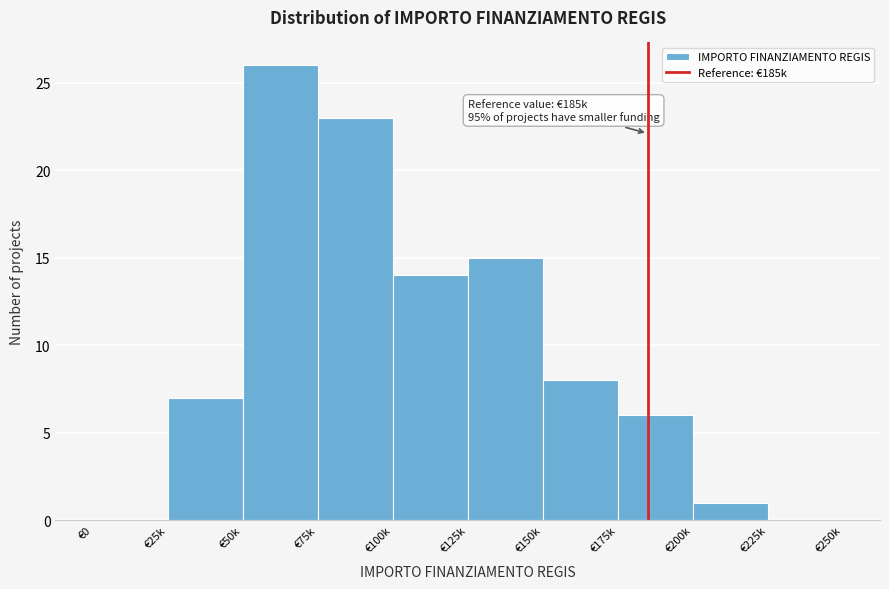

Reading left to right, what are all the values shown in this chart?

€0=0	€25k=7	€50k=26	€75k=23	€100k=14	€125k=15	€150k=8	€175k=6	€200k=1	€225k=0